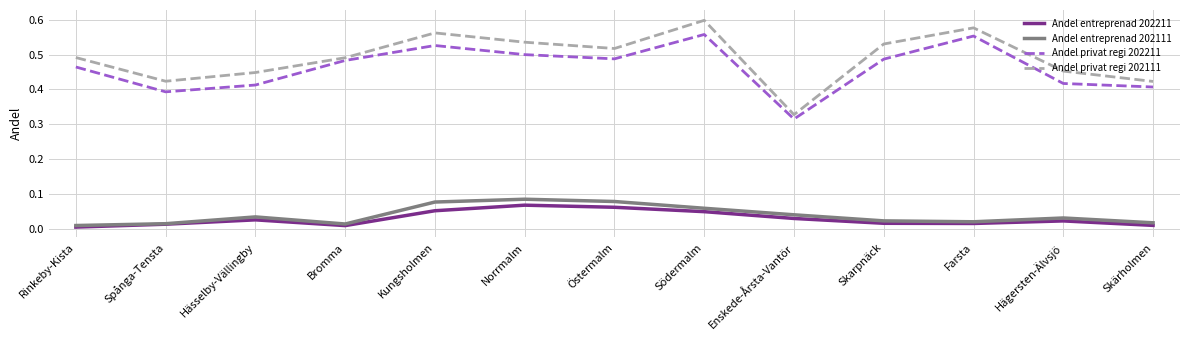

What is the sum of the Andel privat regi 202211 values at Farsta and Enskede-Årsta-Vantör?

0.9